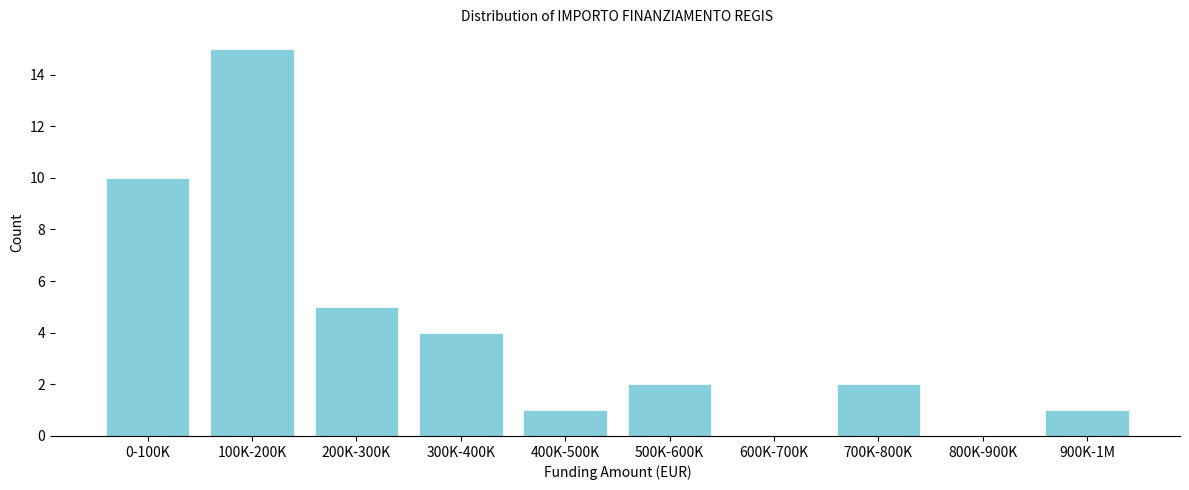

Reading left to right, list all the values displayed in this chart.

0-100K=10	100K-200K=15	200K-300K=5	300K-400K=4	400K-500K=1	500K-600K=2	600K-700K=0	700K-800K=2	800K-900K=0	900K-1M=1